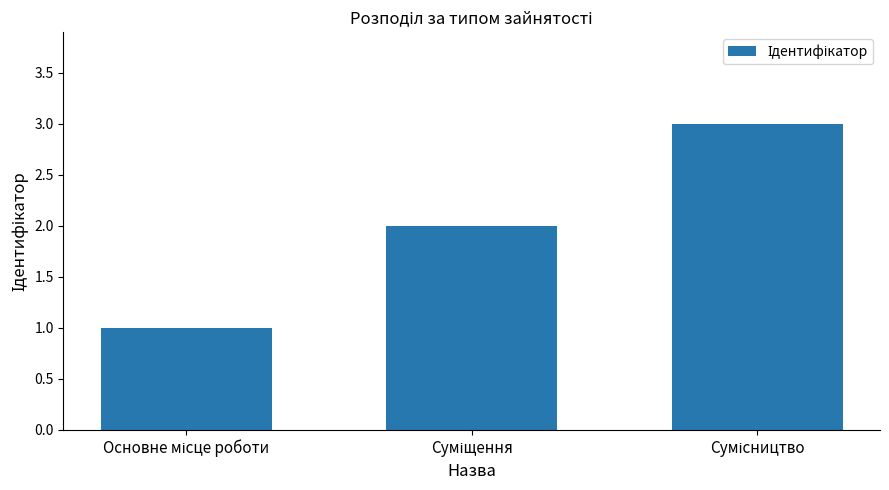

What is the difference between the maximum and second lowest values?

1